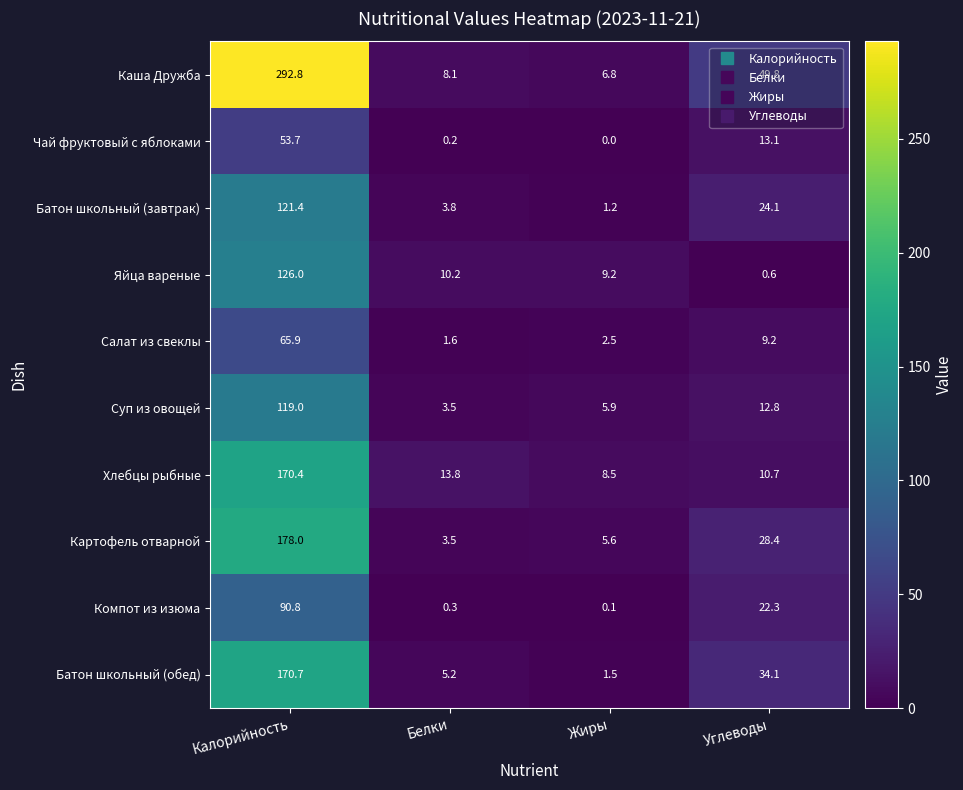

What is the spread (max minus min) of values at Жиры?

9.2